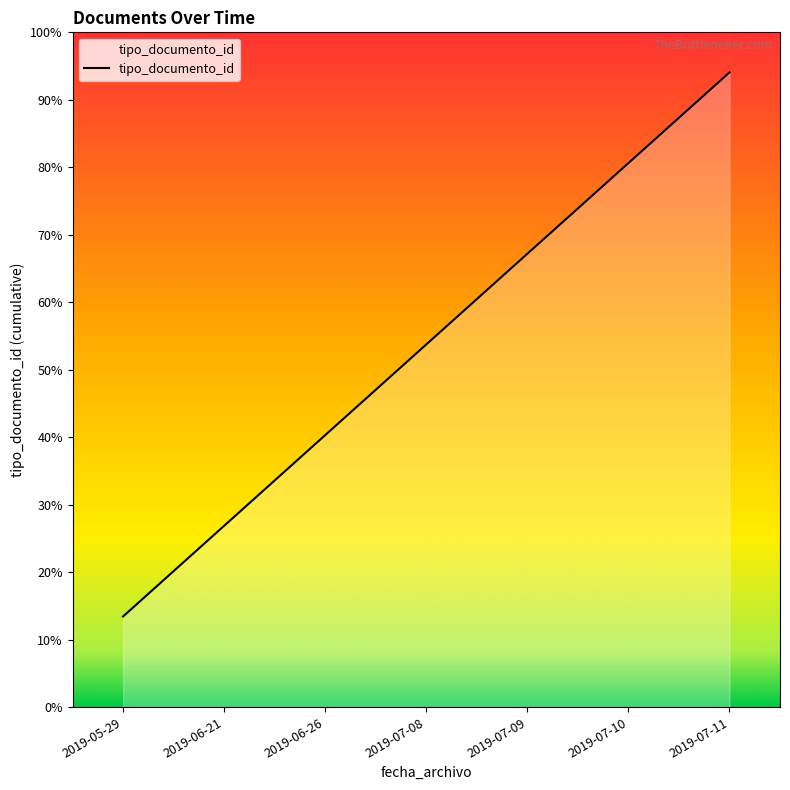

Does the chart have visible grid lines?

No